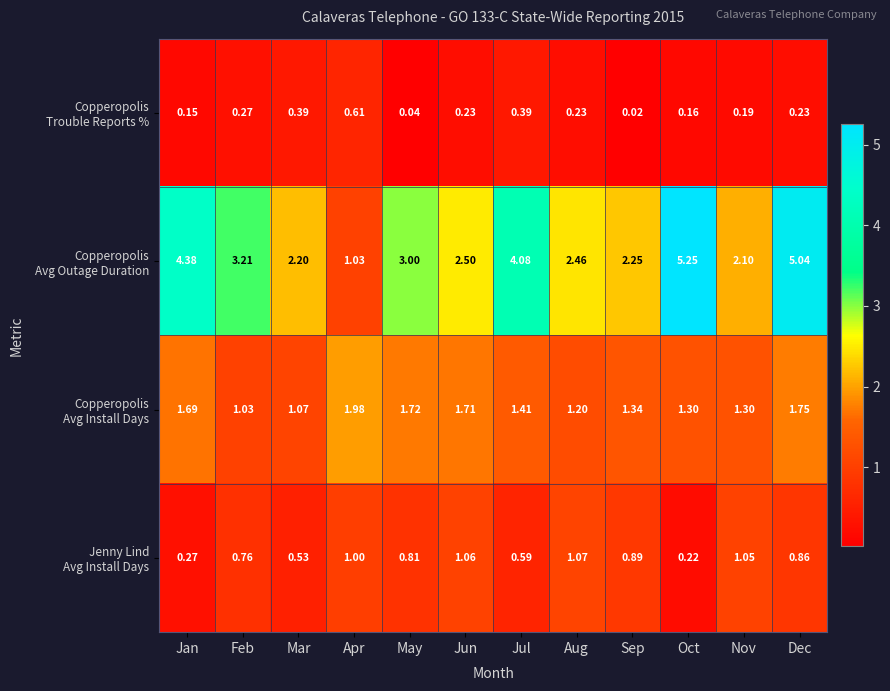

At which category does the chart reach its minimum across all series?

Sep